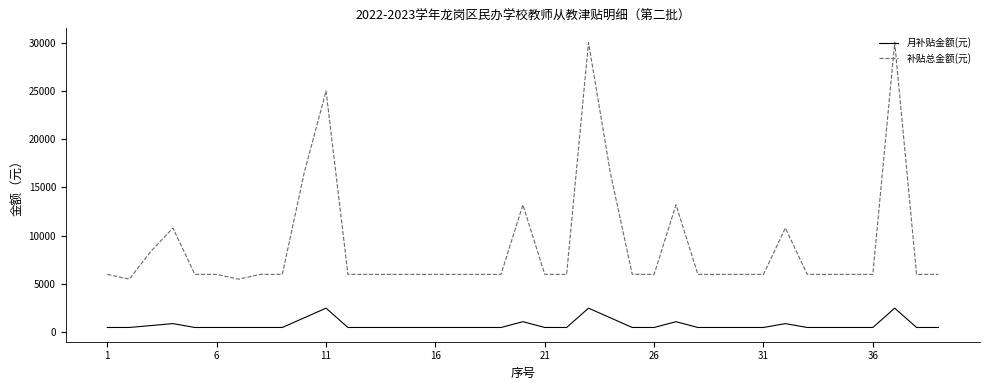

Rank the series by their average value, from highest to lowest.

补贴总金额(元), 月补贴金额(元)